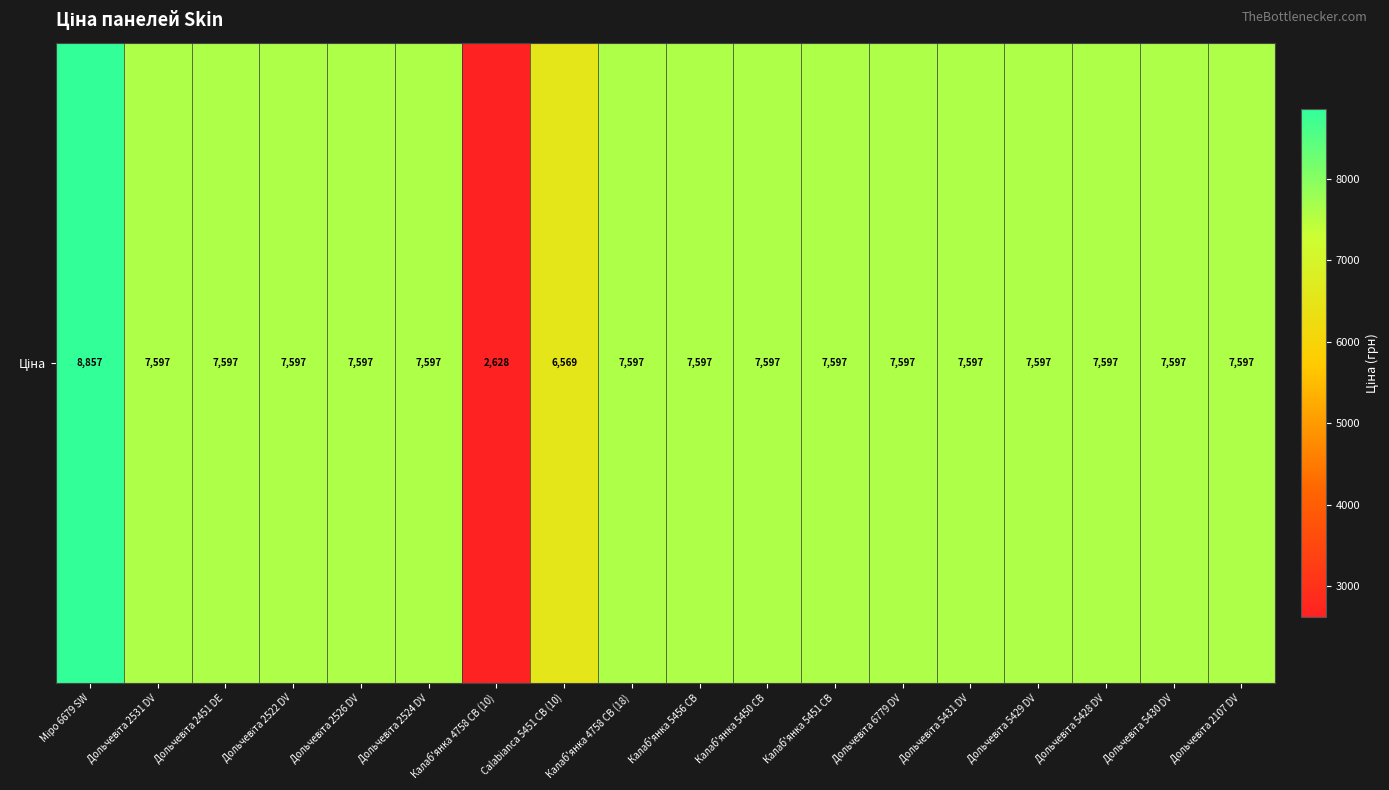

Reading right to left, list all the values displayed in this chart.

7596.5	7596.5	7596.5	7596.5	7596.5	7596.5	7596.5	7596.5	7596.5	7596.5	6568.8	2627.5	7596.5	7596.5	7596.5	7596.5	7596.5	8856.7